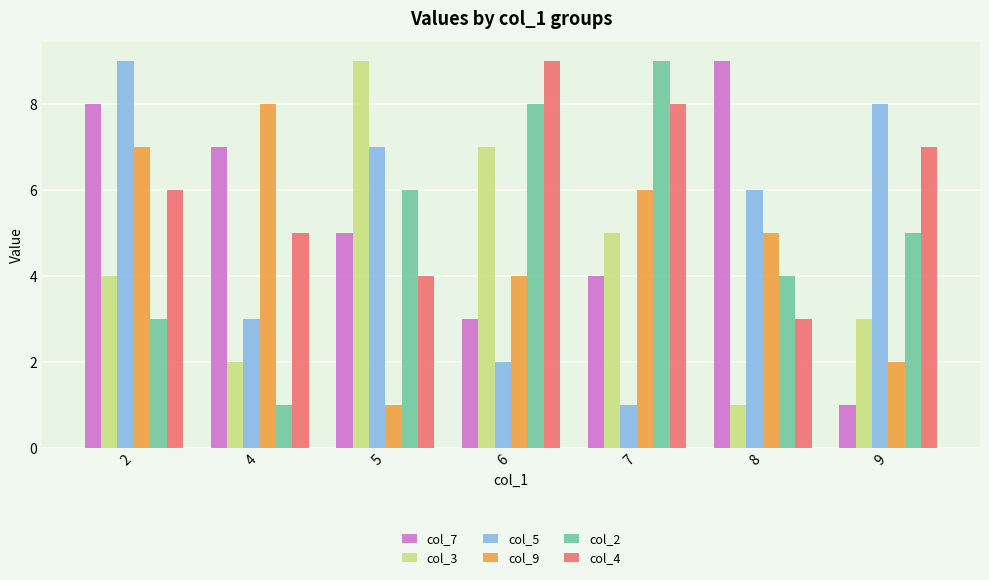

The value of col_7 at 9 is 1. True or false?

True